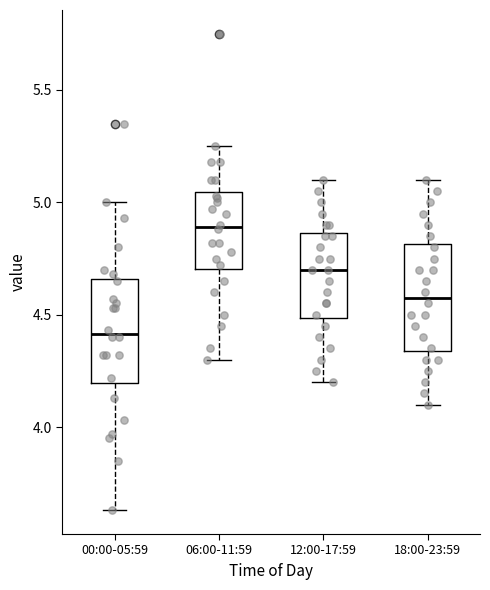

Which box's median line is the lowest?

00:00-05:59